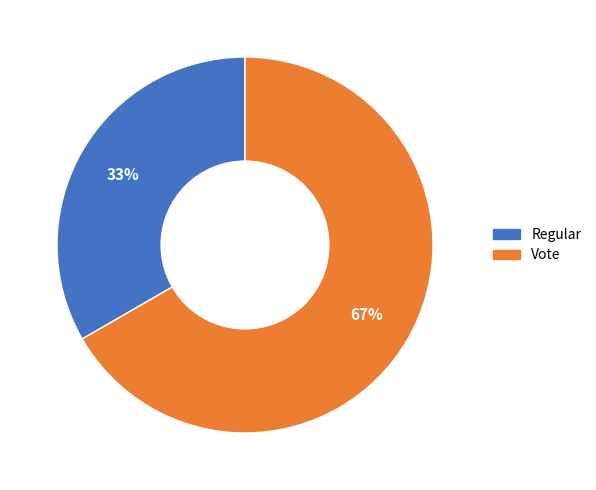

Is the sum of Vote and Regular greater than half?

Yes